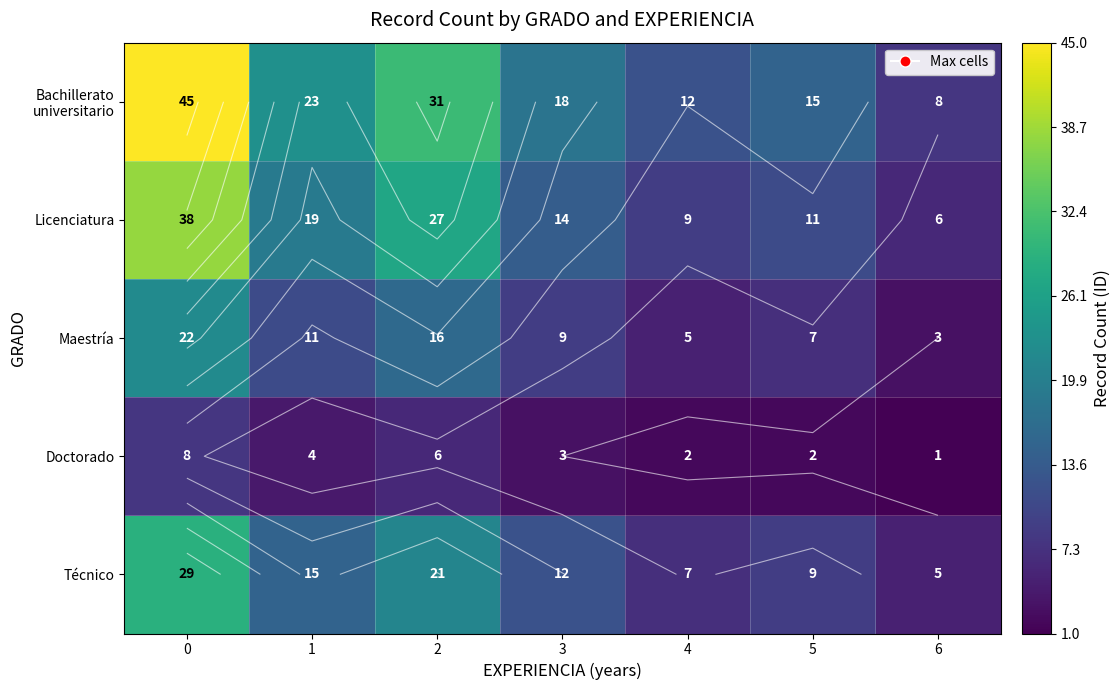

How many values in the Licenciatura series are below 14?

3